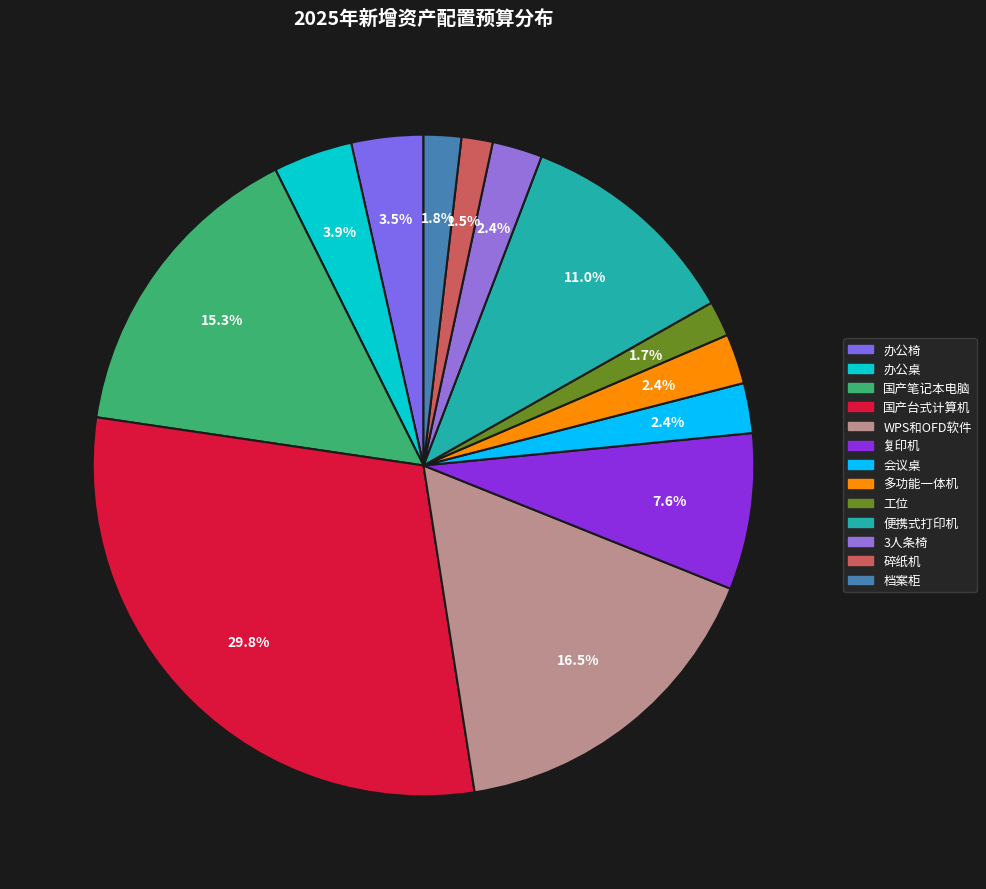

Count the number of slices in the pie.

13